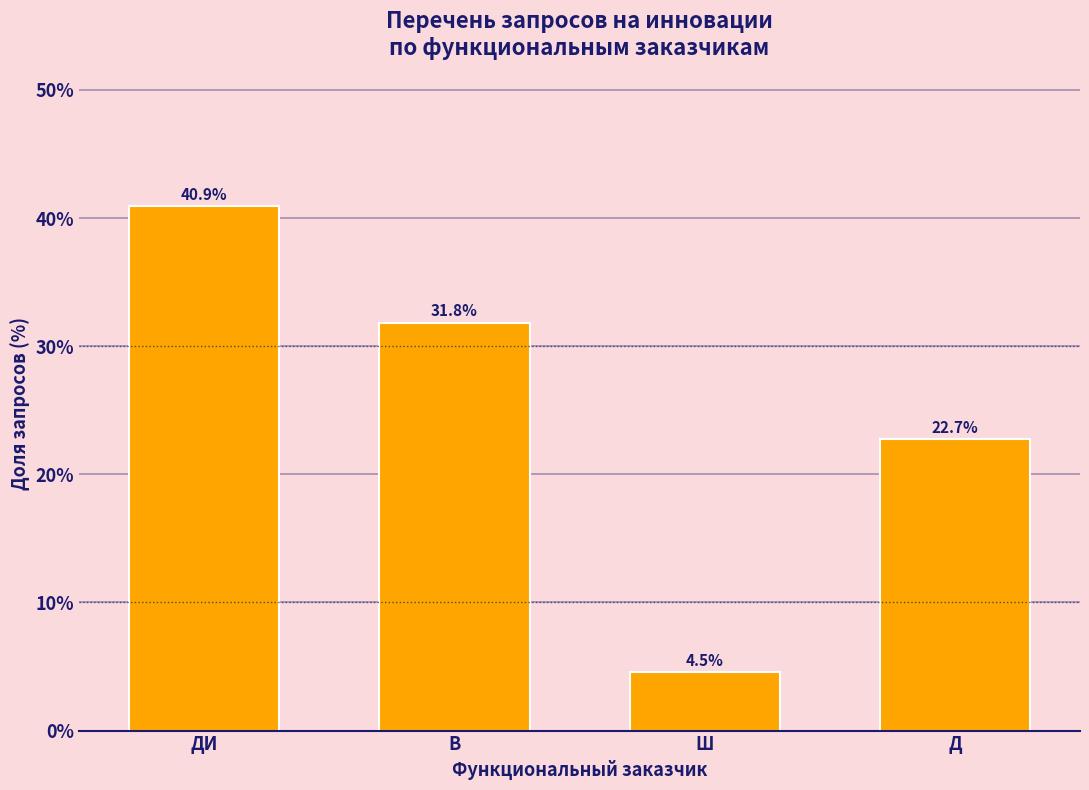

Reading right to left, transcribe all the data shown in this chart.

Д=22.7	Ш=4.5	В=31.8	ДИ=40.9